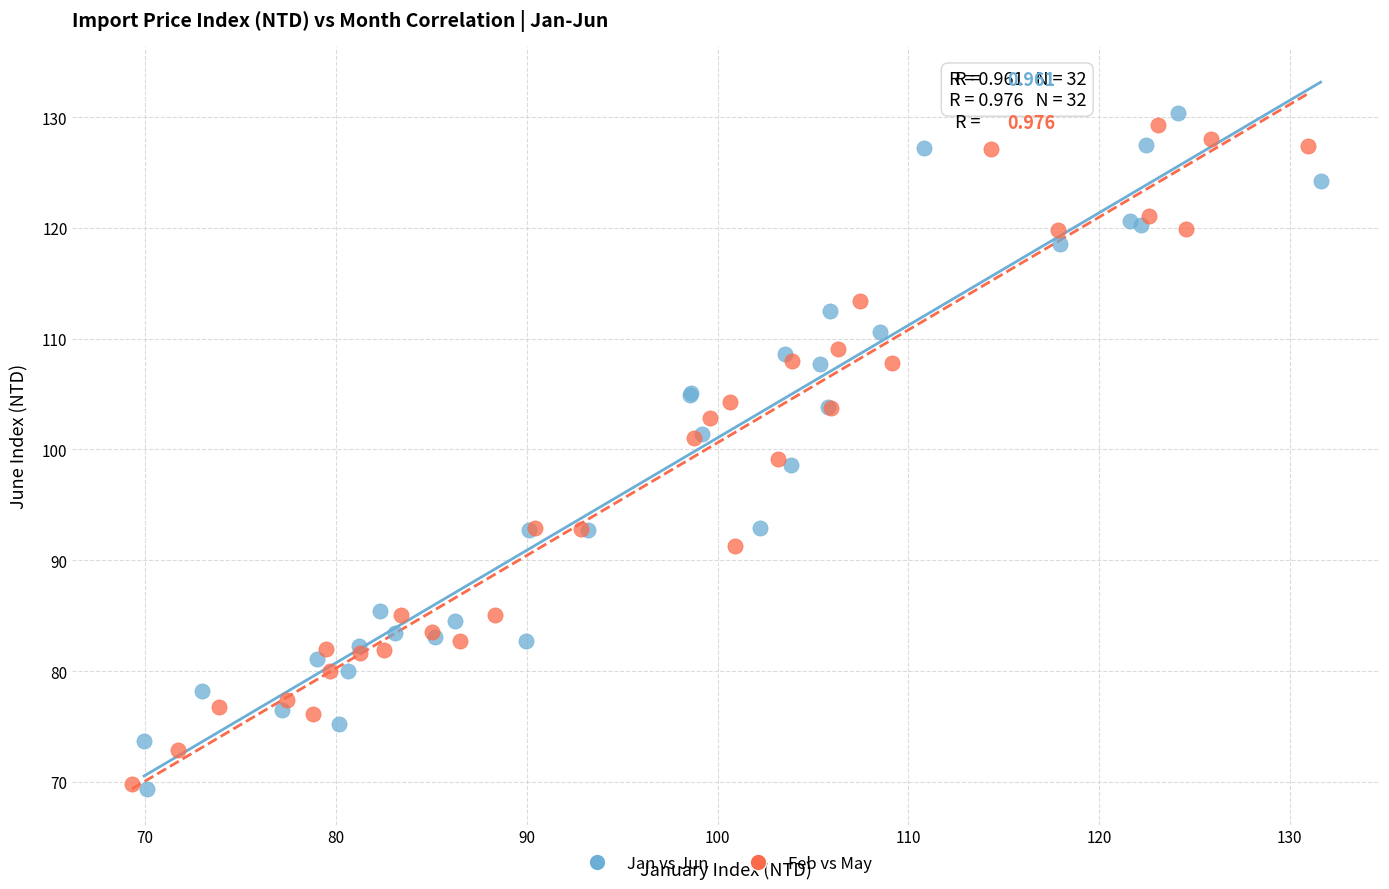

What are all the series names shown in the legend?

Jan vs Jun, Feb vs May